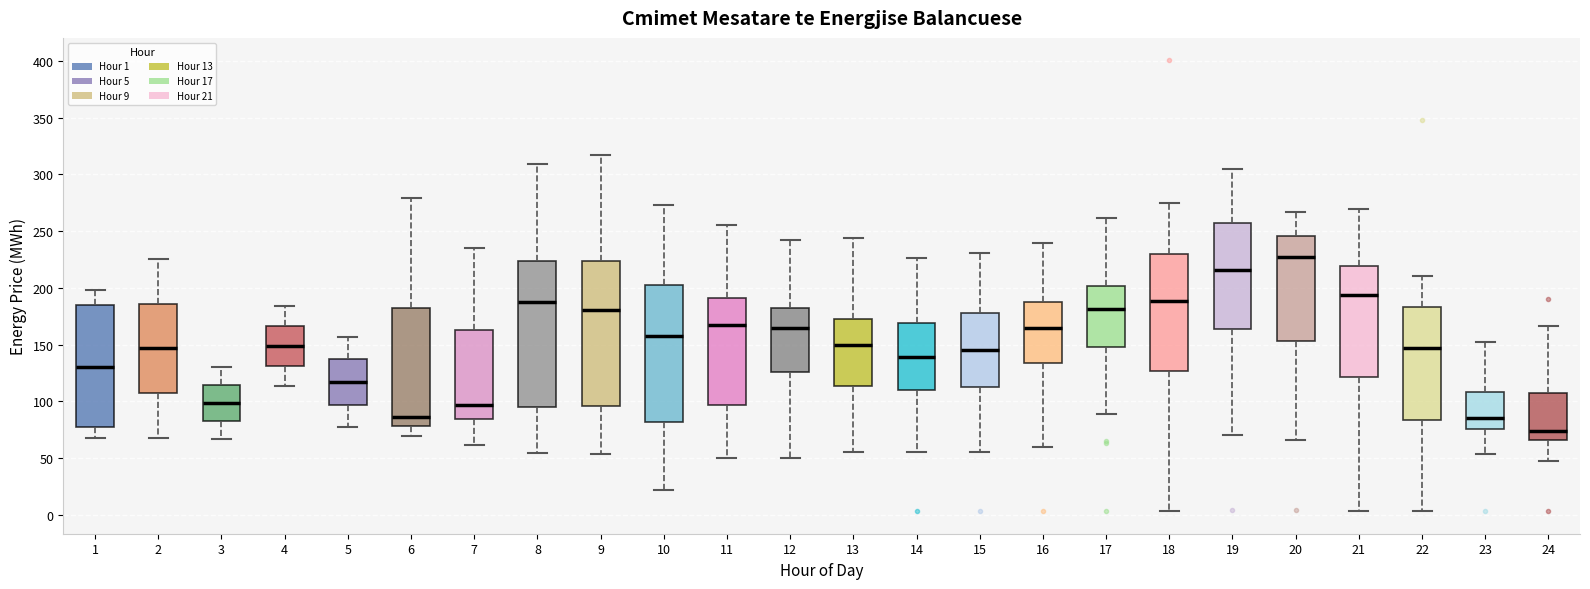

Which box's median line is the lowest?

24